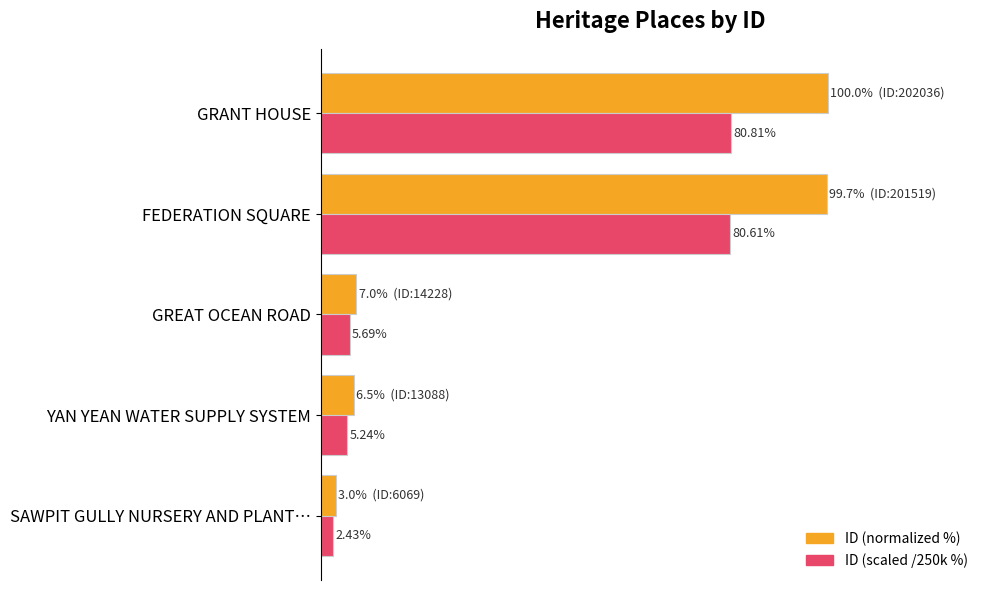

Which series has the largest total across all categories?

ID (normalized %)